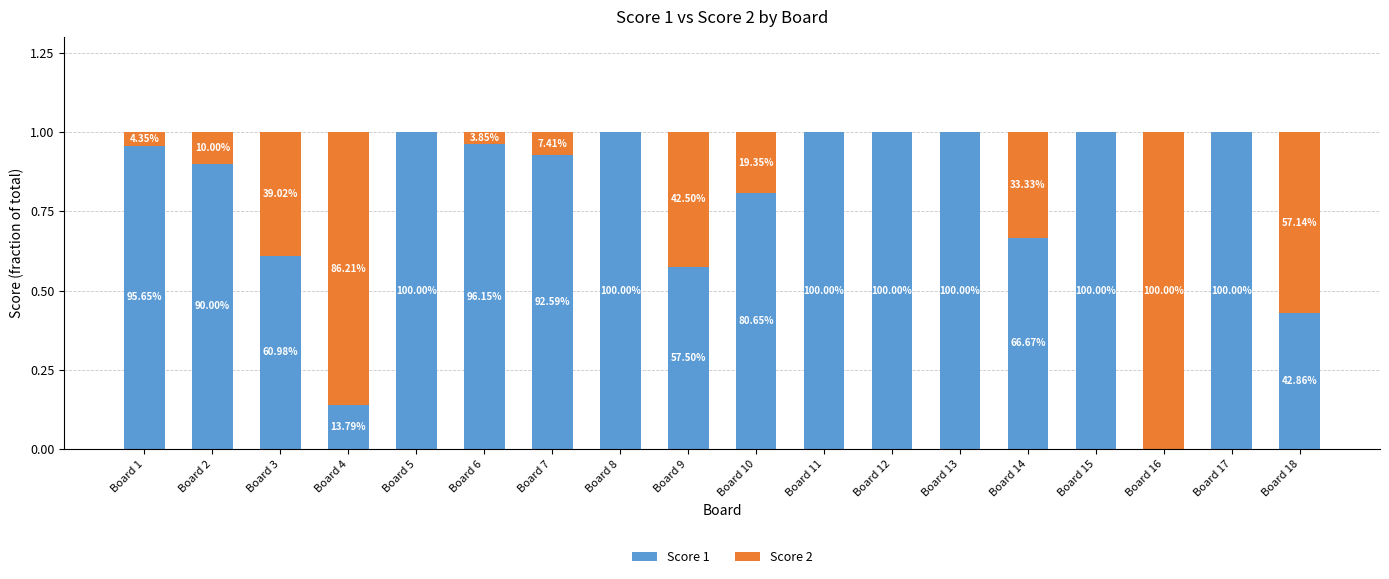

Does the chart contain stacked bars?

Yes